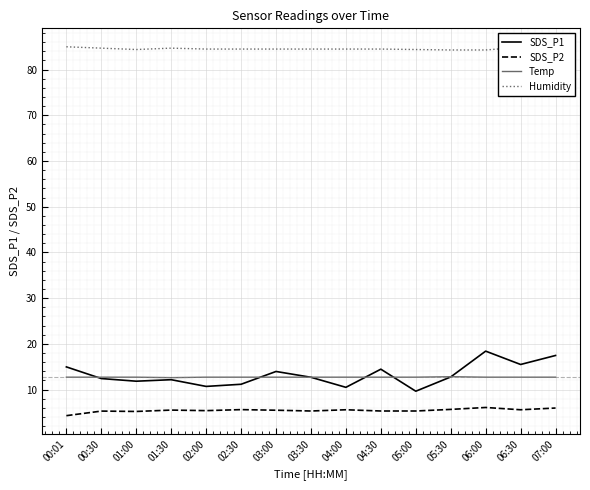

At which category does the chart reach its minimum across all series?

00:01